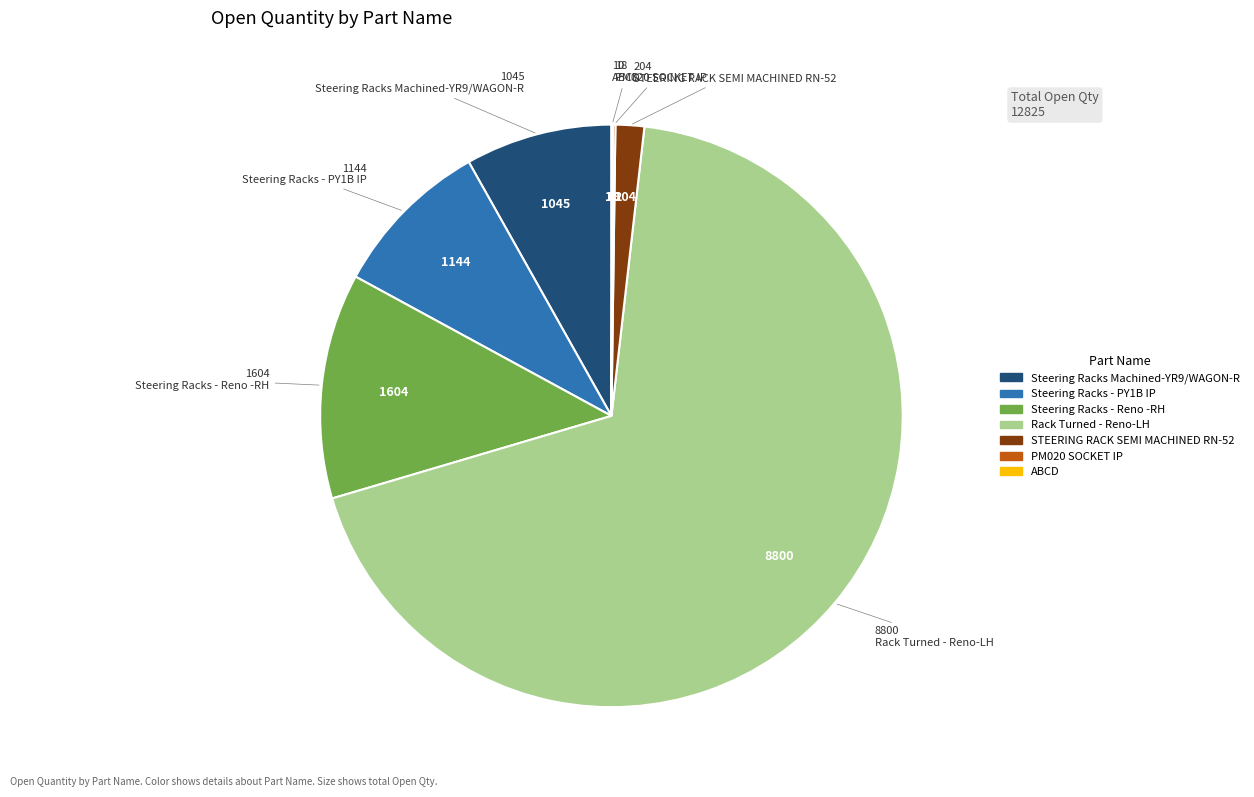

What is the ratio of the value at Steering Racks Machined-YR9/WAGON-R to the value at Steering Racks - Reno -RH?

0.7